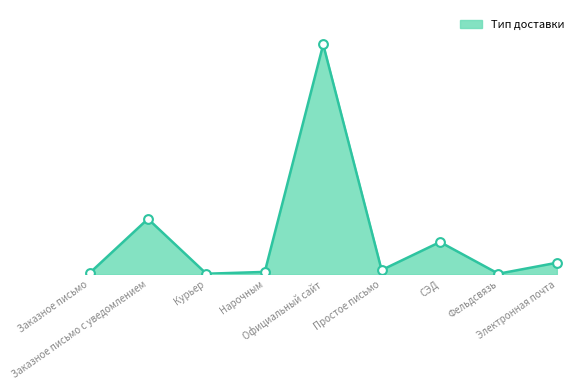

What is the change in value from Заказное письмо с уведомлением to Фельдсвязь?

-90